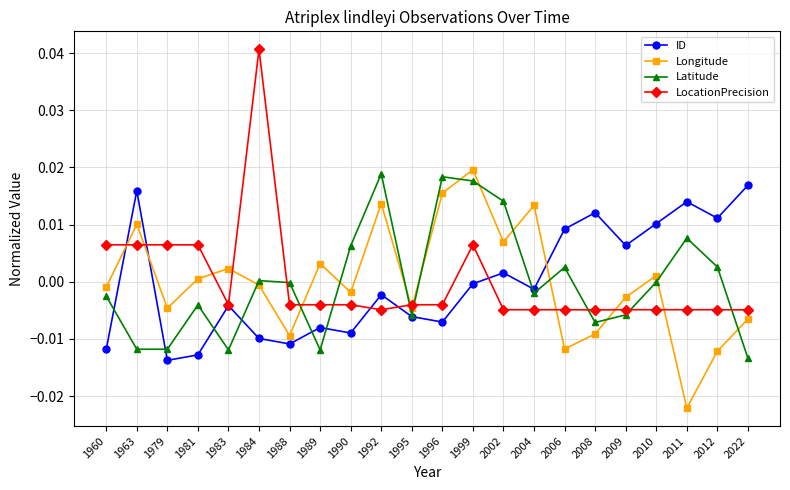

Which series has the widest spread of values?

LocationPrecision